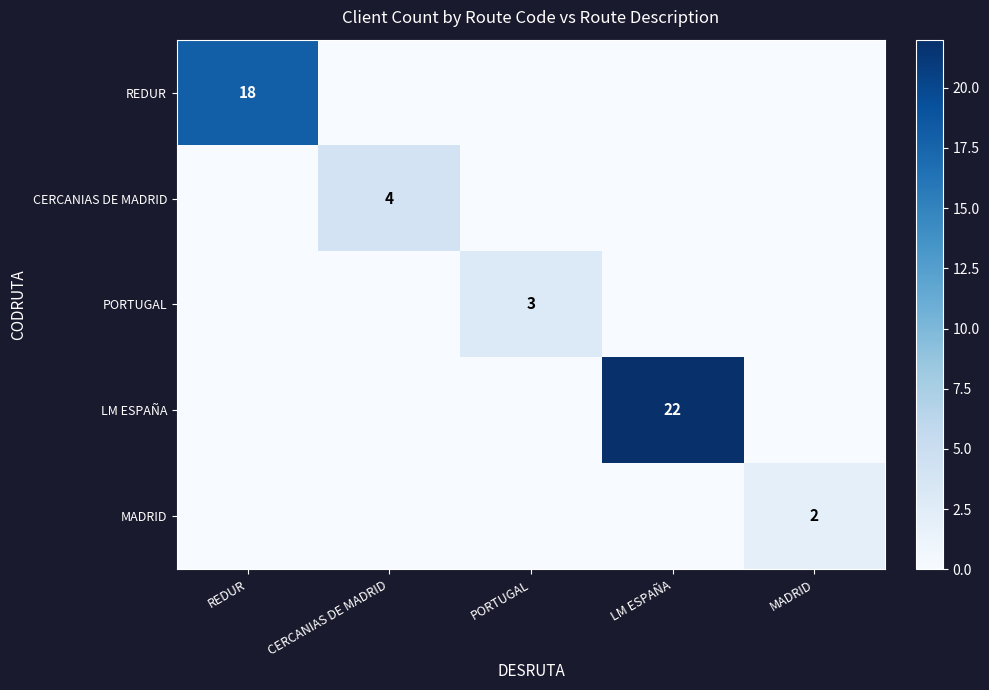

What is the difference between the highest and lowest values at LM ESPAÑA?

22